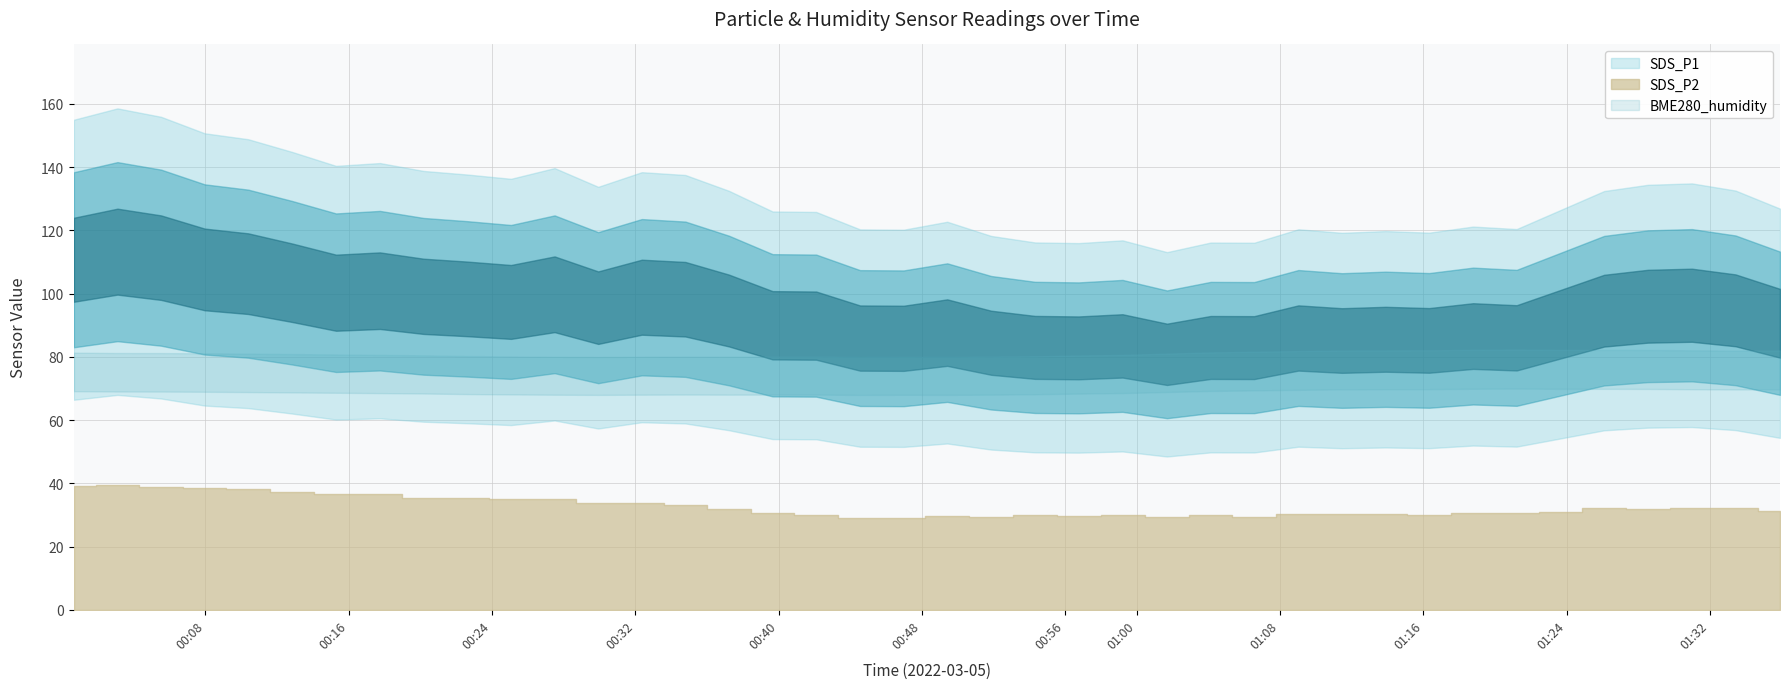

True or false: SDS_P1 has more than 0 interior local peaks.

True